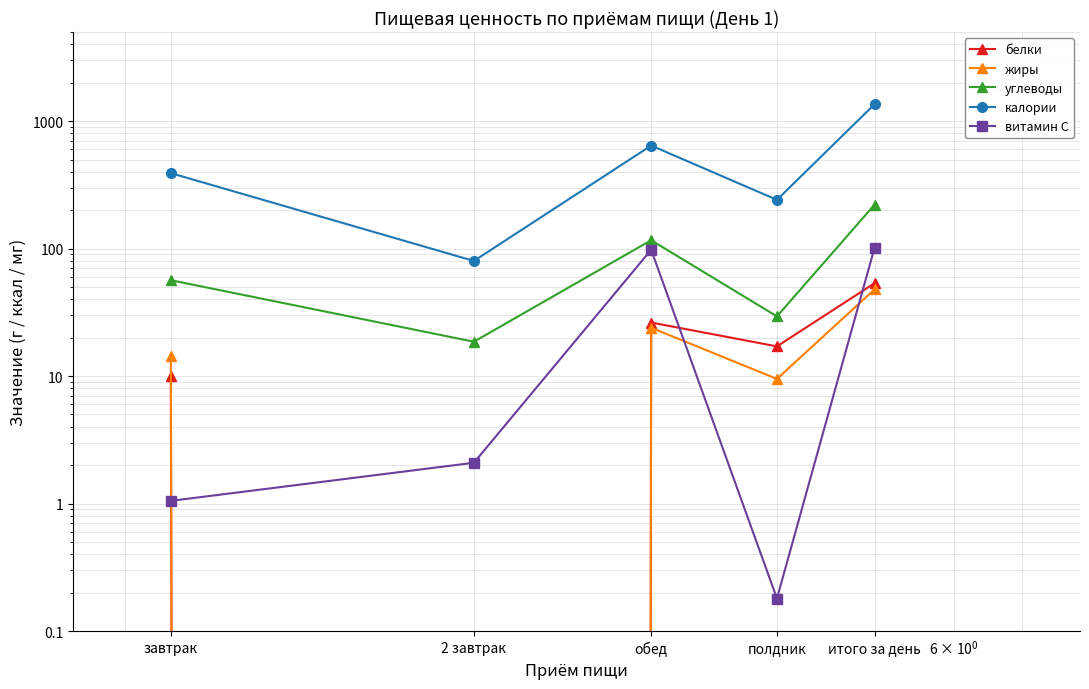

What is the label of the 2nd point from the right?

полдник